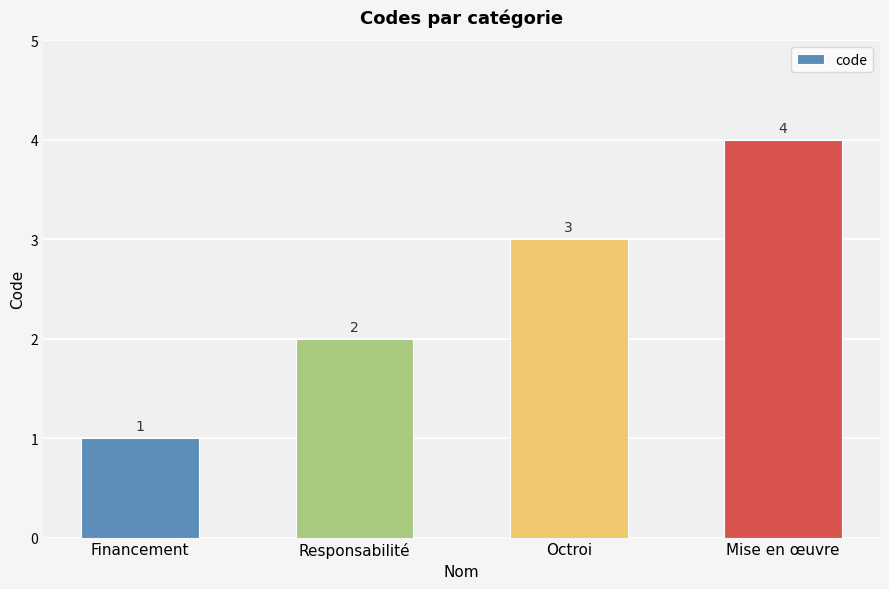

Rank the categories by value from lowest to highest.

Financement, Responsabilité, Octroi, Mise en œuvre